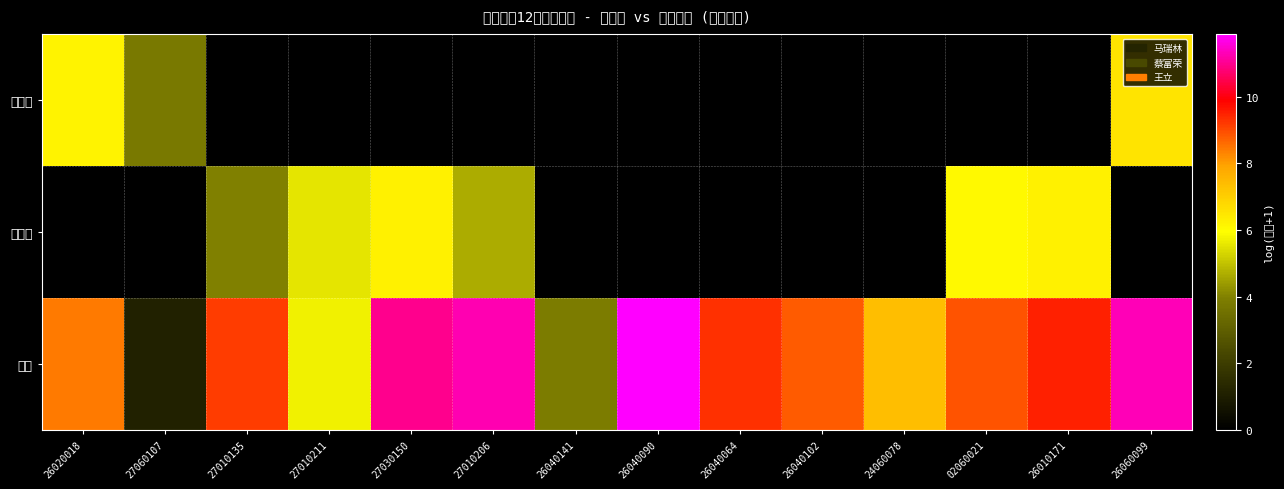

Which label corresponds to the largest value in the chart?

26040090